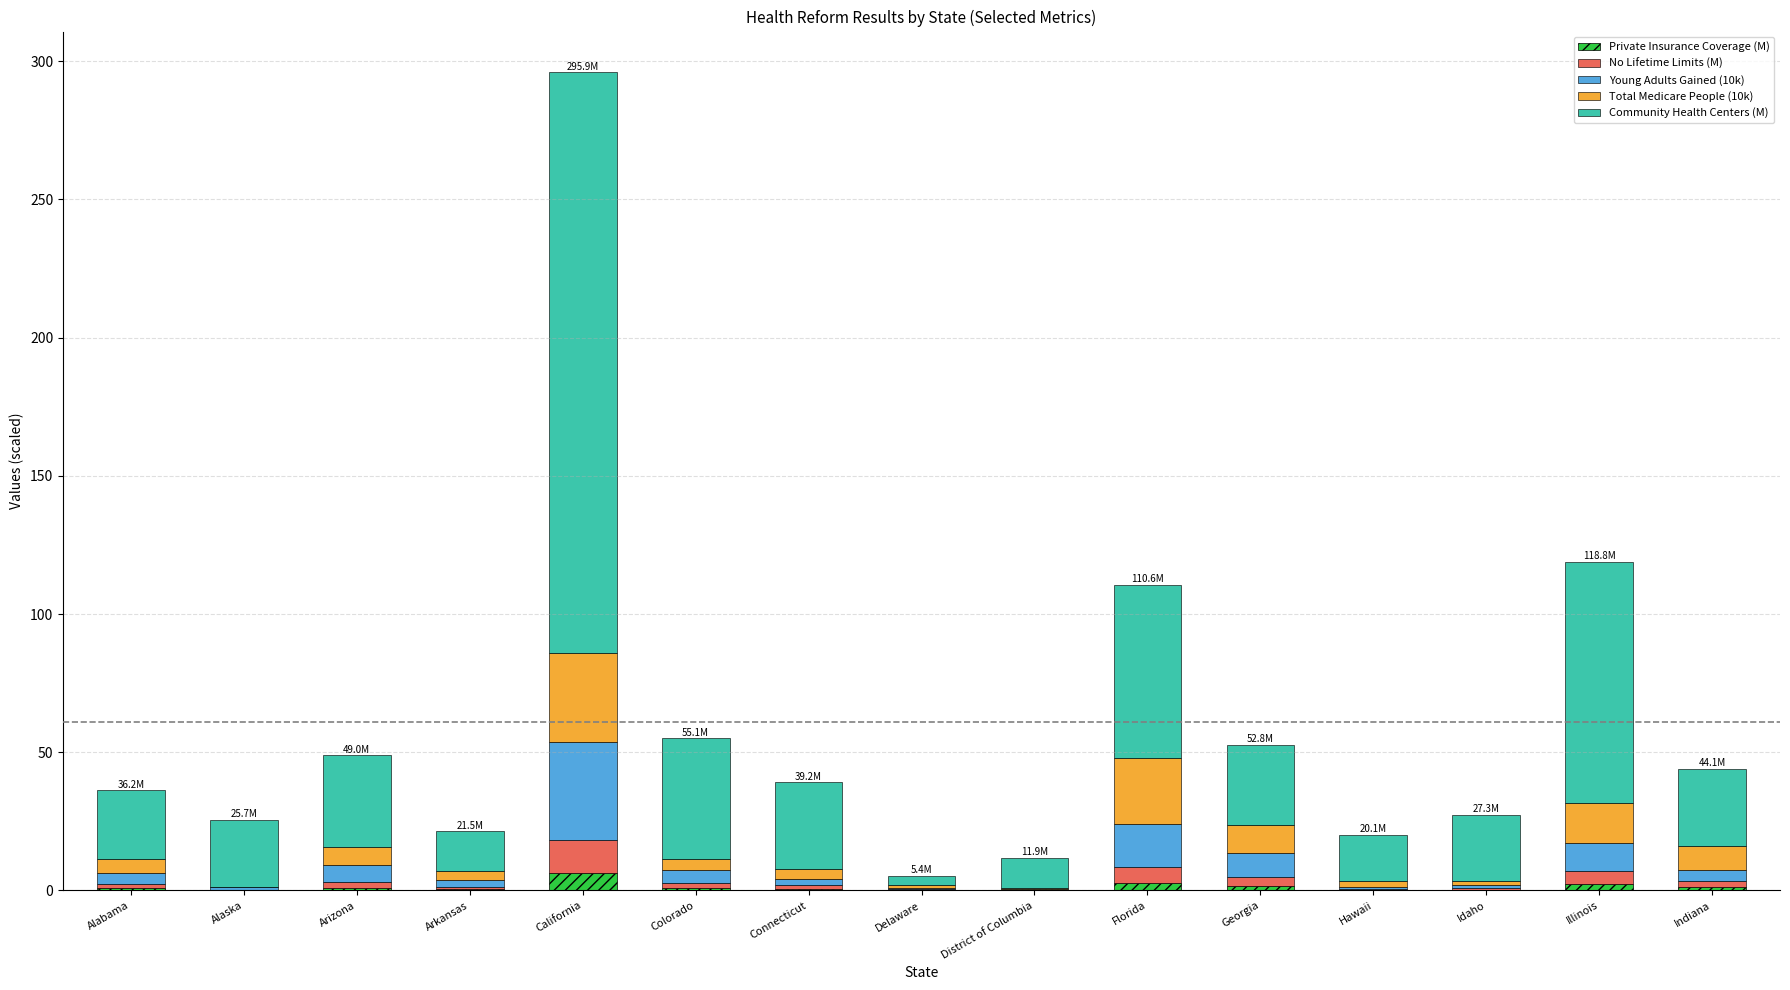

What is the sum of all Private Insurance Coverage (M) values?

19.2